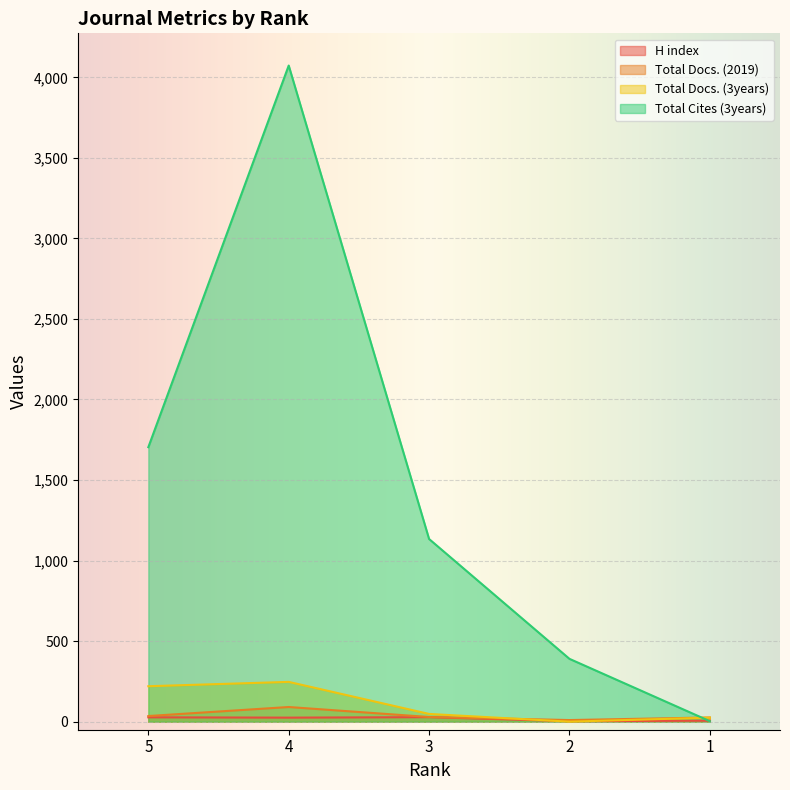

What is the difference between the Total Cites (3years) values at 2 and 4?

3683